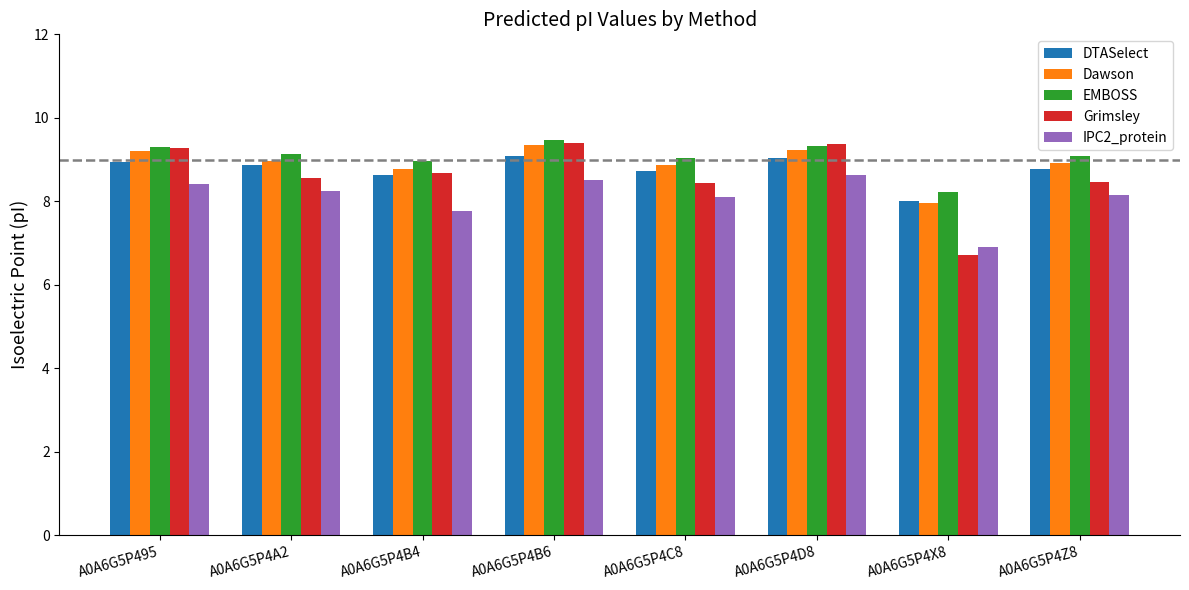

Where is IPC2_protein nearest to the value 7?

A0A6G5P4X8